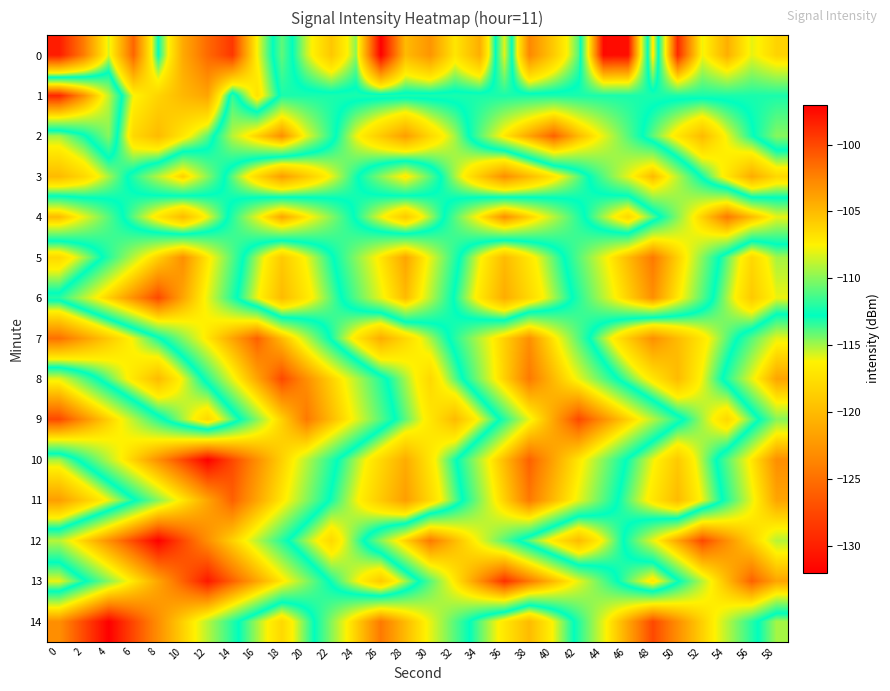

At 20, list the series in order from smallest to largest.

3, 6, 5, 0, 12, 14, 1, 11, 13, 7, 10, 2, 4, 8, 9